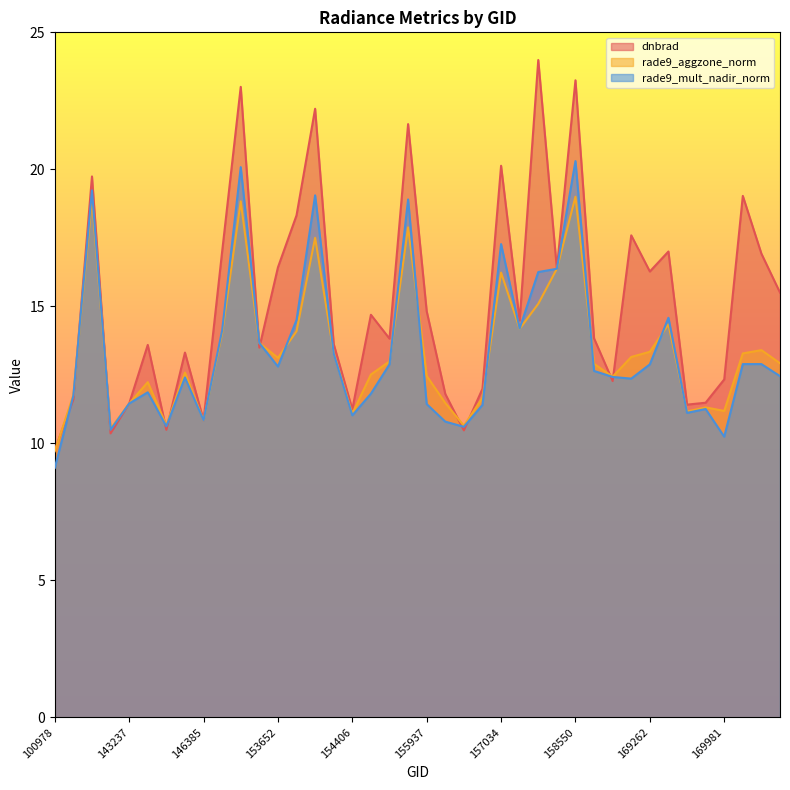

At which category is the sum across all series the highest?

158550